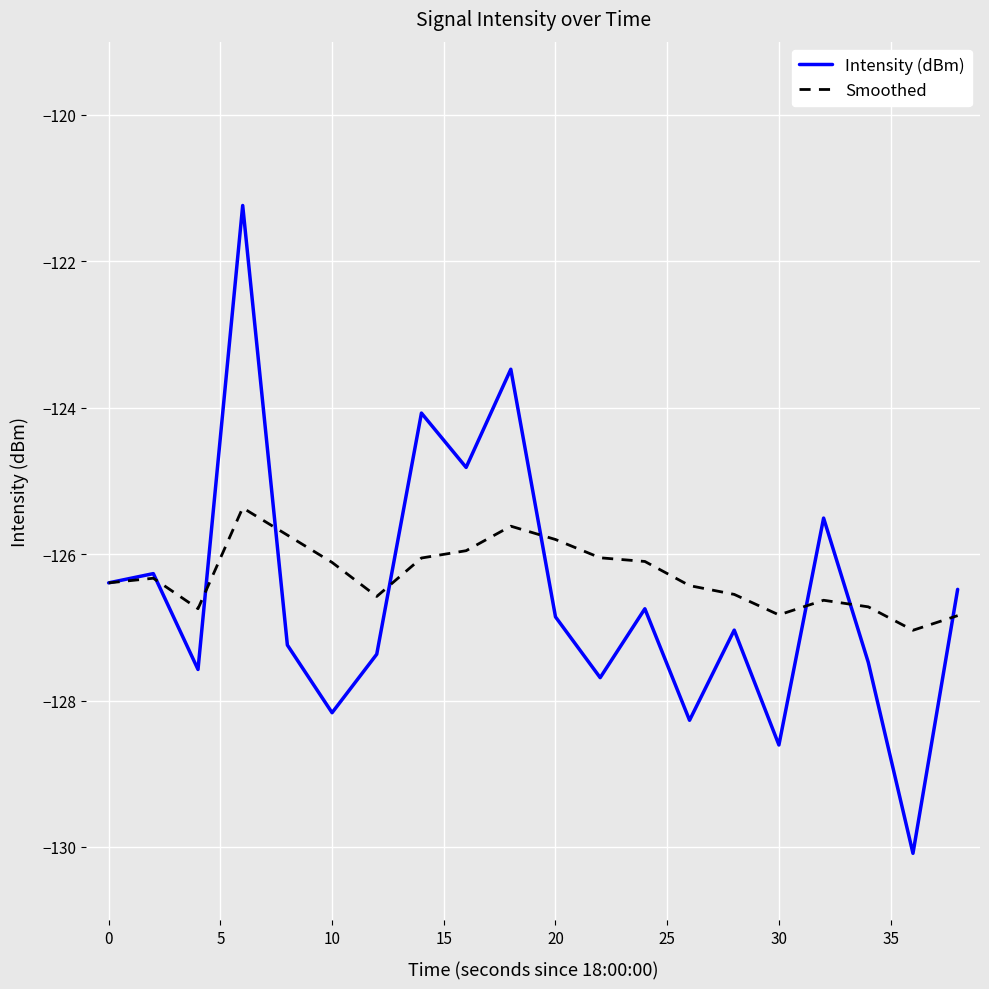

Which series has the largest range (max minus min)?

Intensity (dBm)